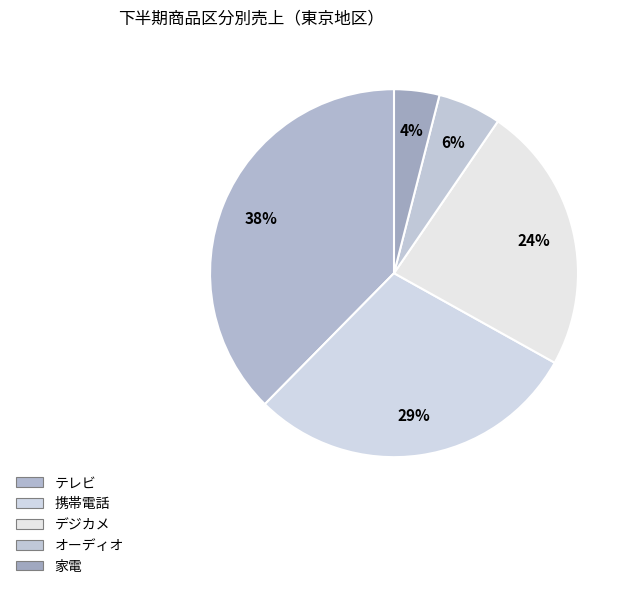

How many segments does this pie chart have?

5